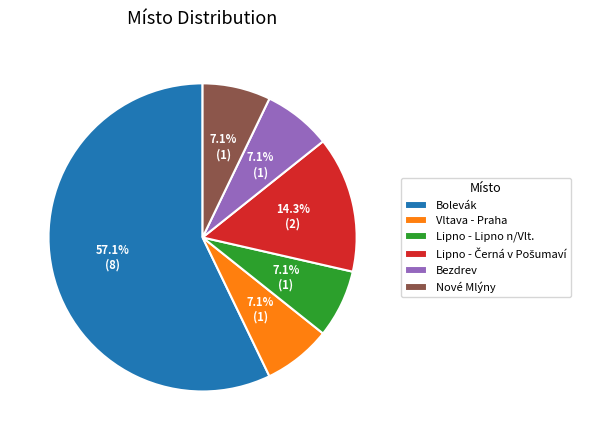

Does any single category account for the majority?

Yes